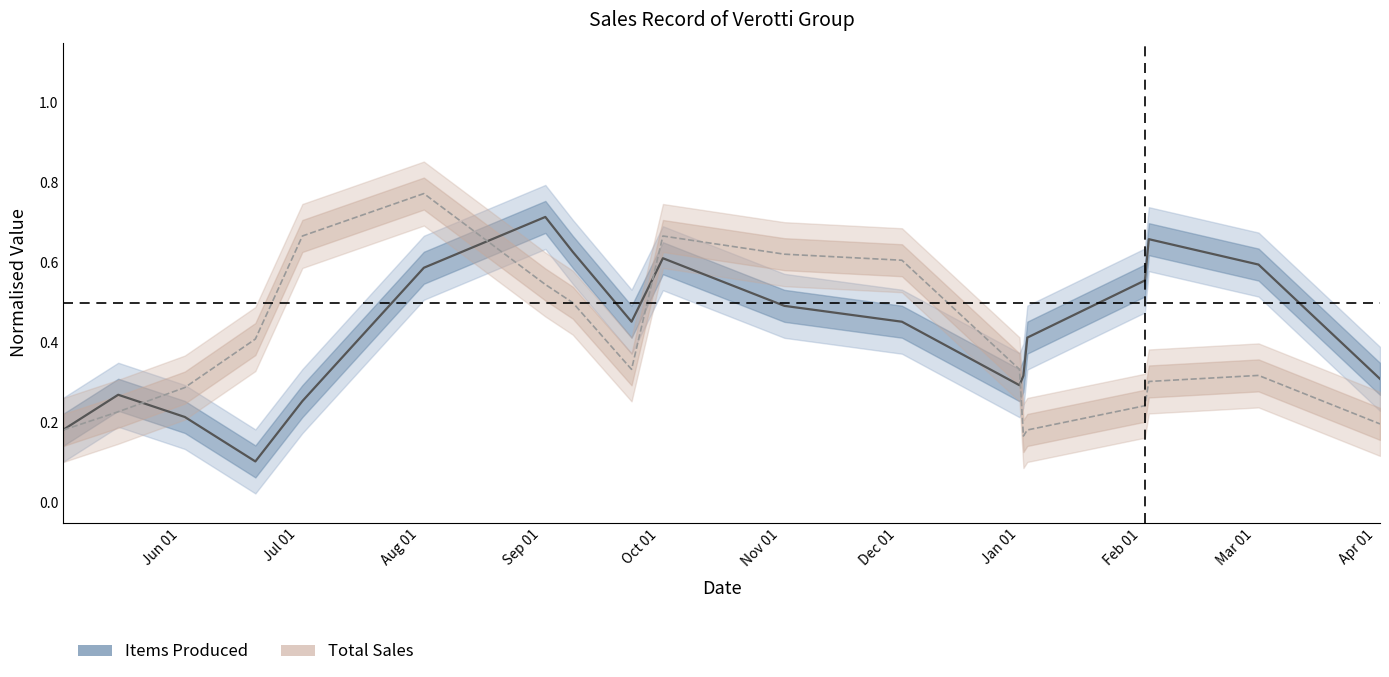

Count the Items Produced values in the range 0 to 1.

19